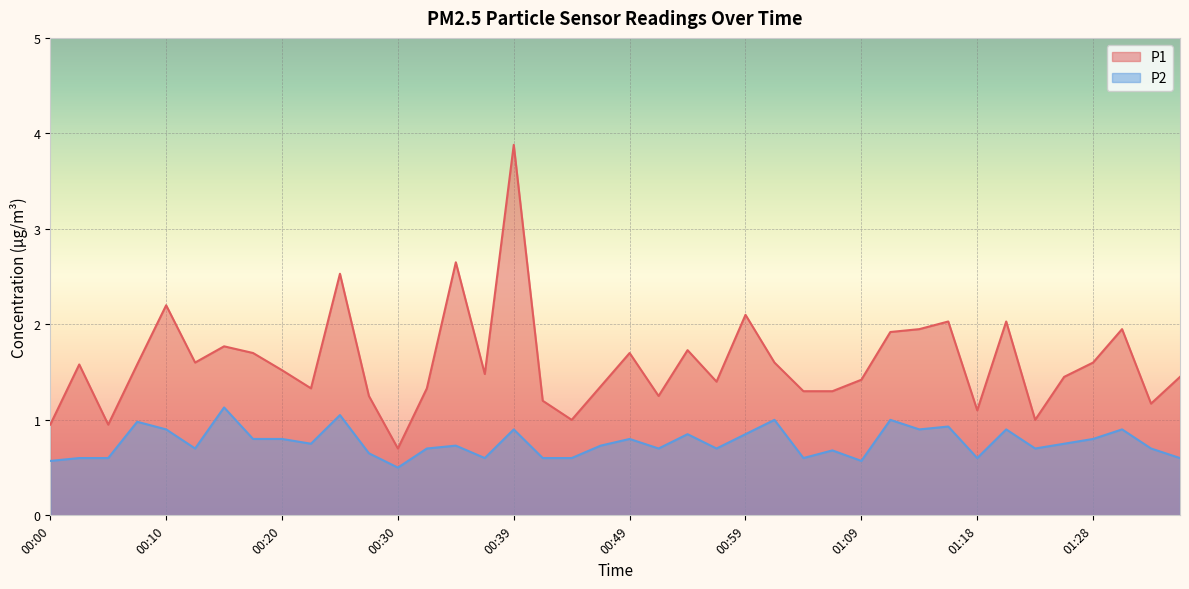

What is the sum of all P2 values?

30.4